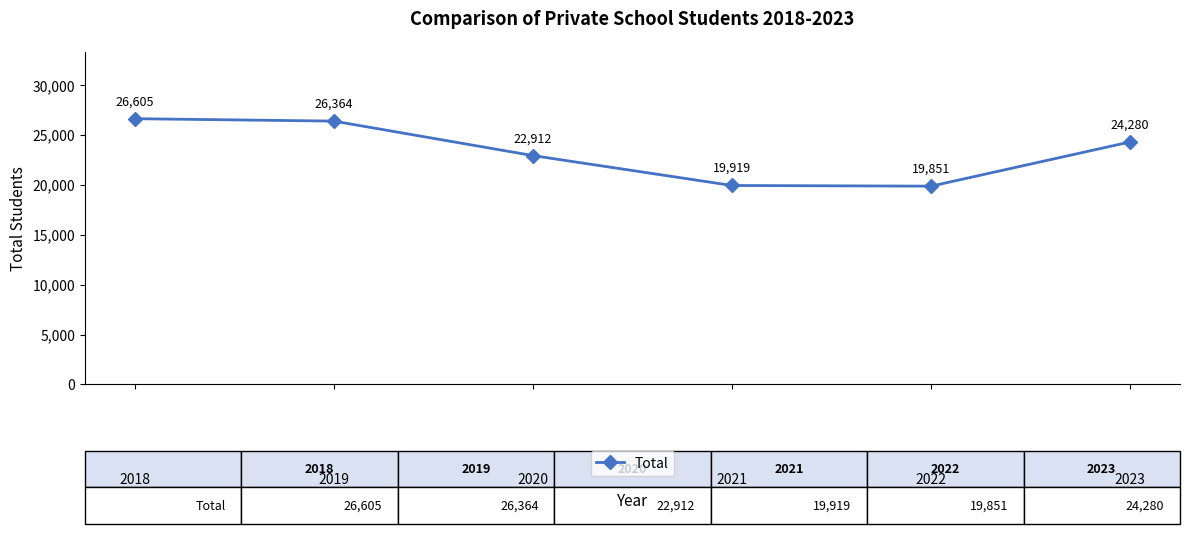

Reading left to right, transcribe all the data shown in this chart.

2018=26605	2019=26364	2020=22912	2021=19919	2022=19851	2023=24280